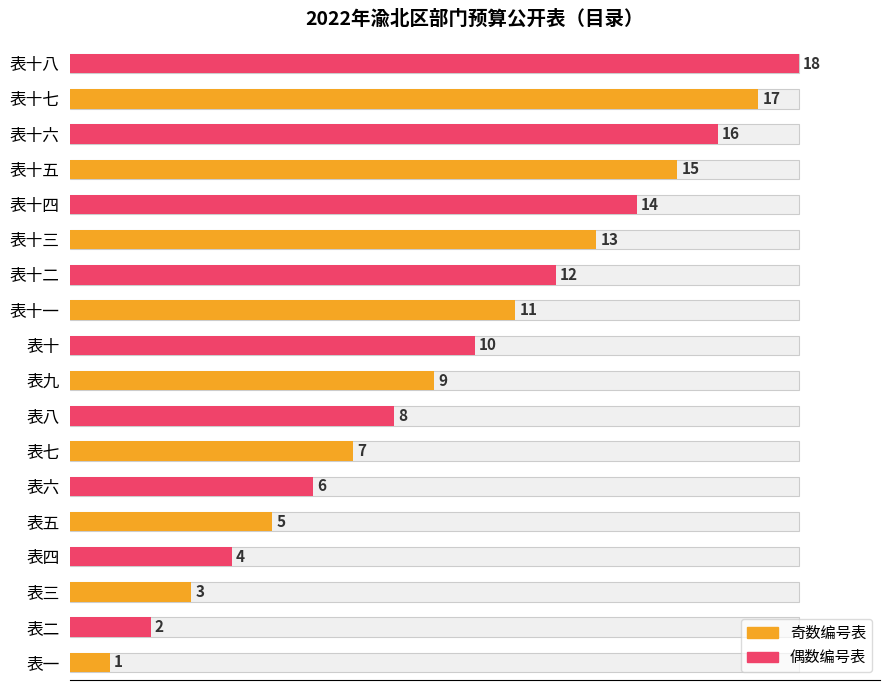

Reading right to left, what are all the values shown in this chart?

18	17	16	15	14	13	12	11	10	9	8	7	6	5	4	3	2	1